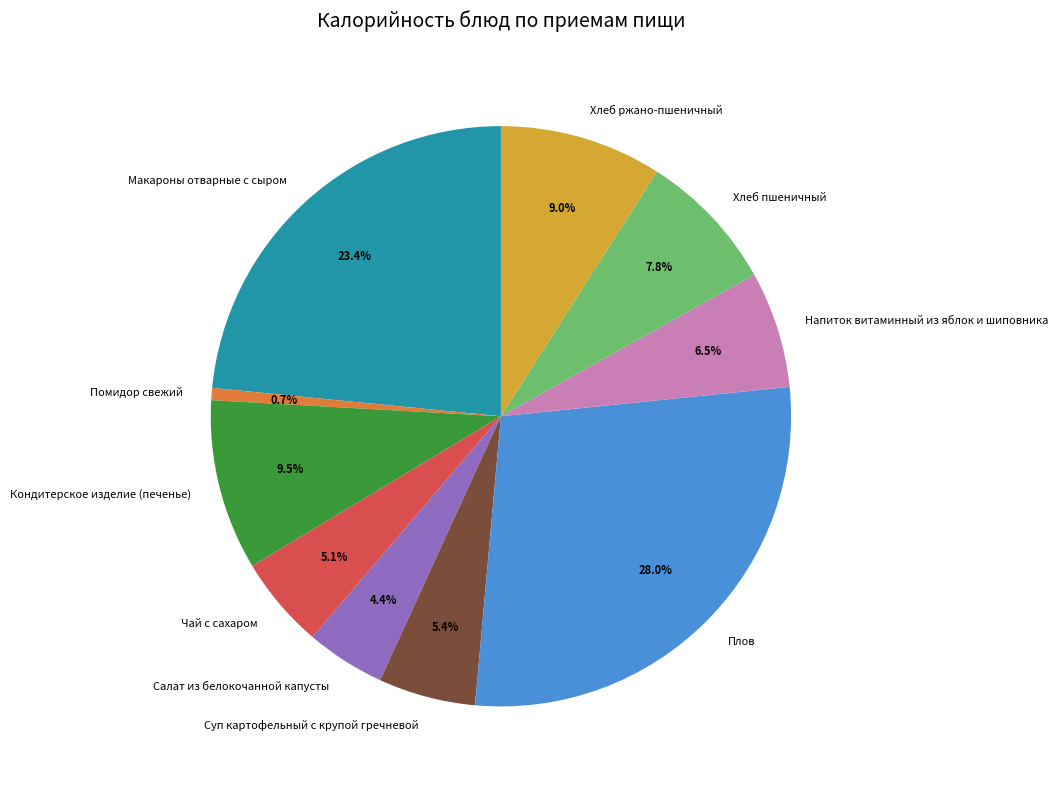

Does Салат из белокочанной капусты represent more than half of the total?

No